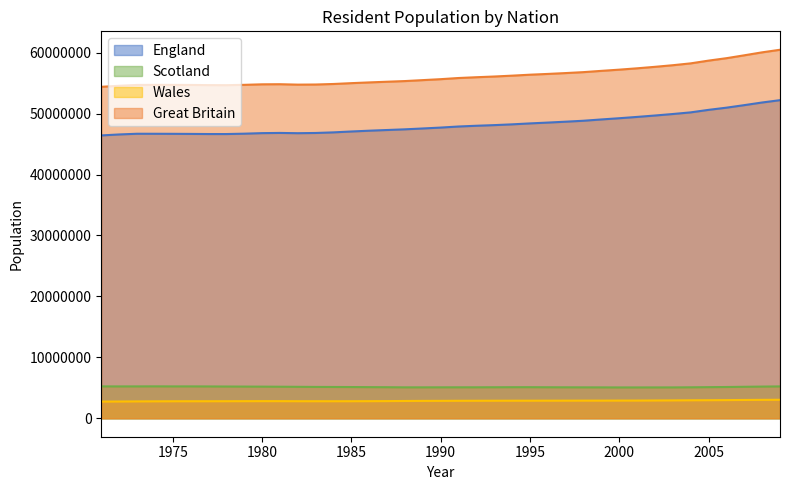

What is the sum of all England values?

1879055777